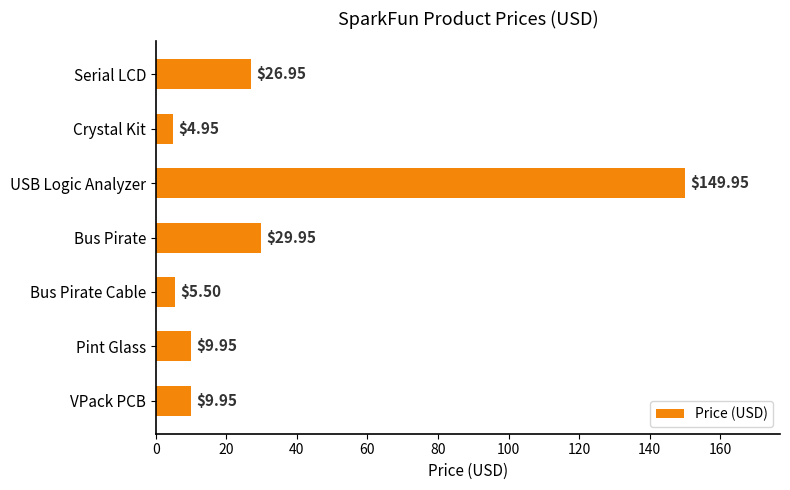

What is the sum of all values?

237.2